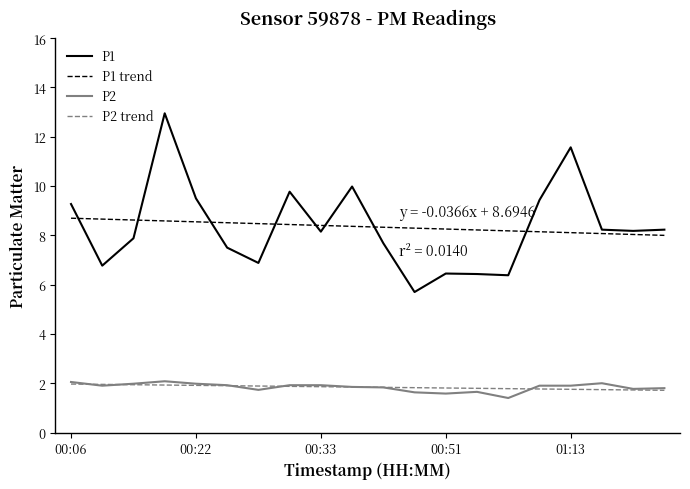

True or false: P2 and P1 intersect in this chart.

False